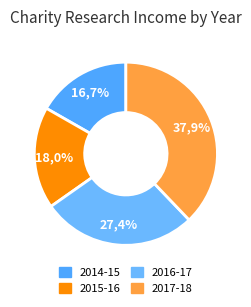

Combined, what portion of the pie is 2014-15 and 2017-18?

54.6%